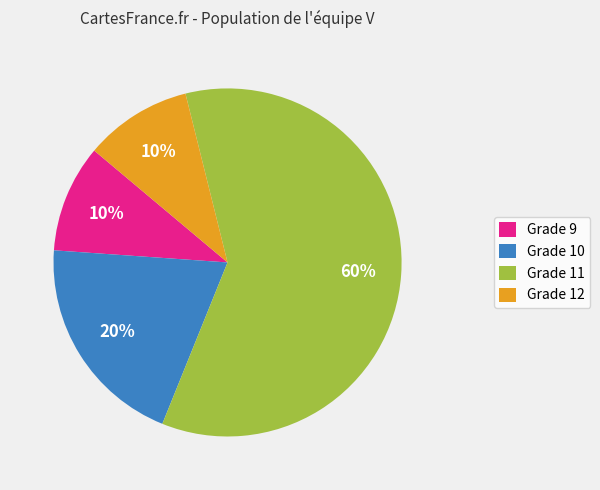

How many segments does this pie chart have?

4